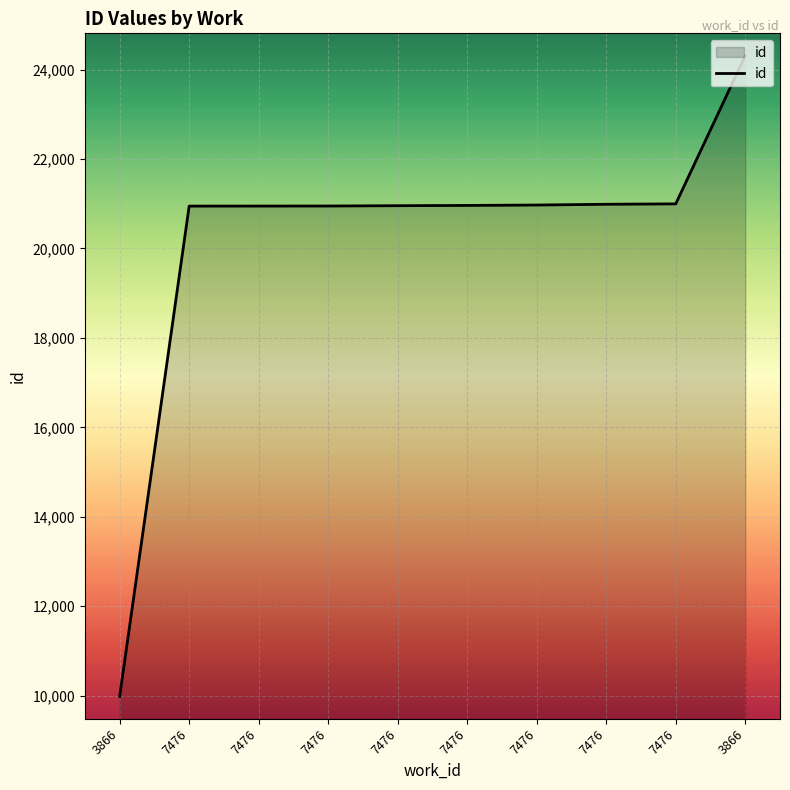

Is this an area chart (filled region under the line)?

Yes